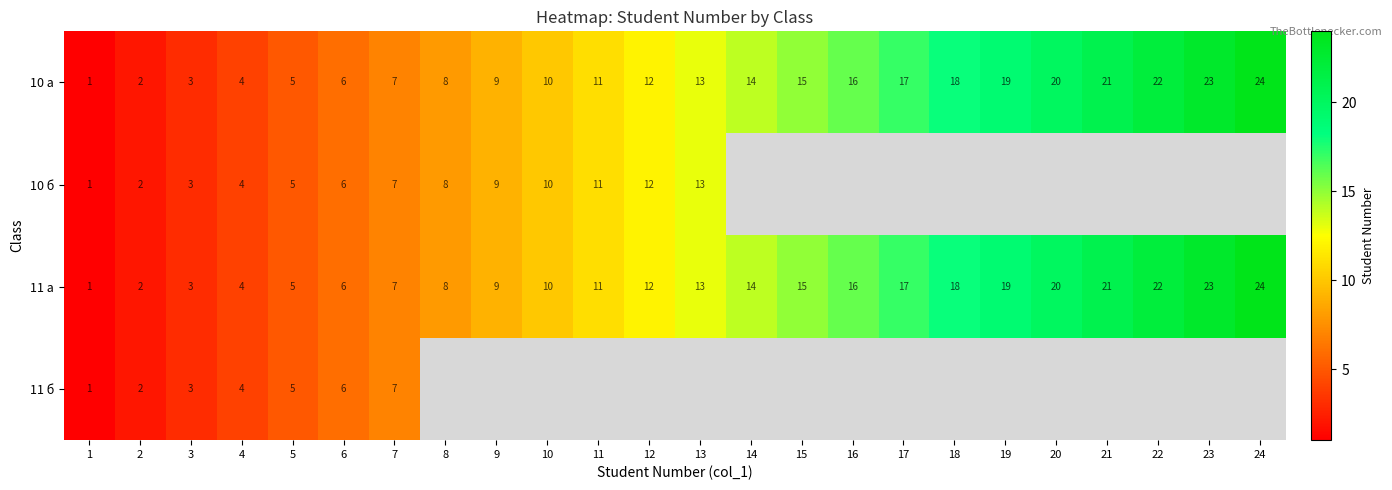

At how many categories does at least one series exceed 9?

15